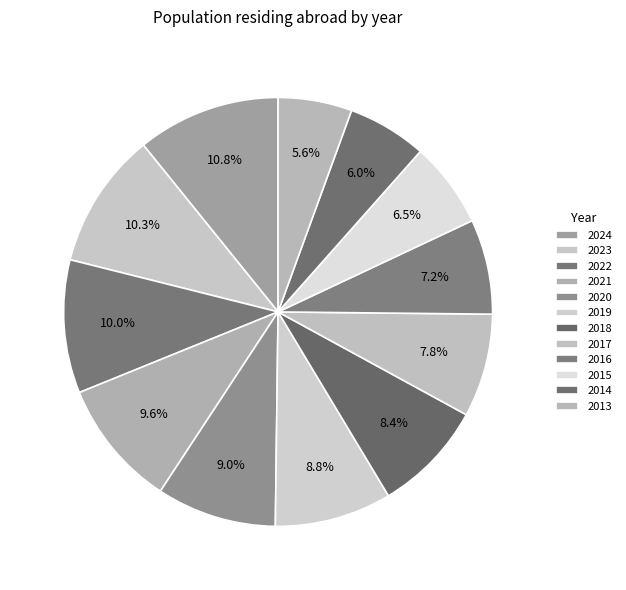

To the nearest percent, what portion does 2024 represent?

11%